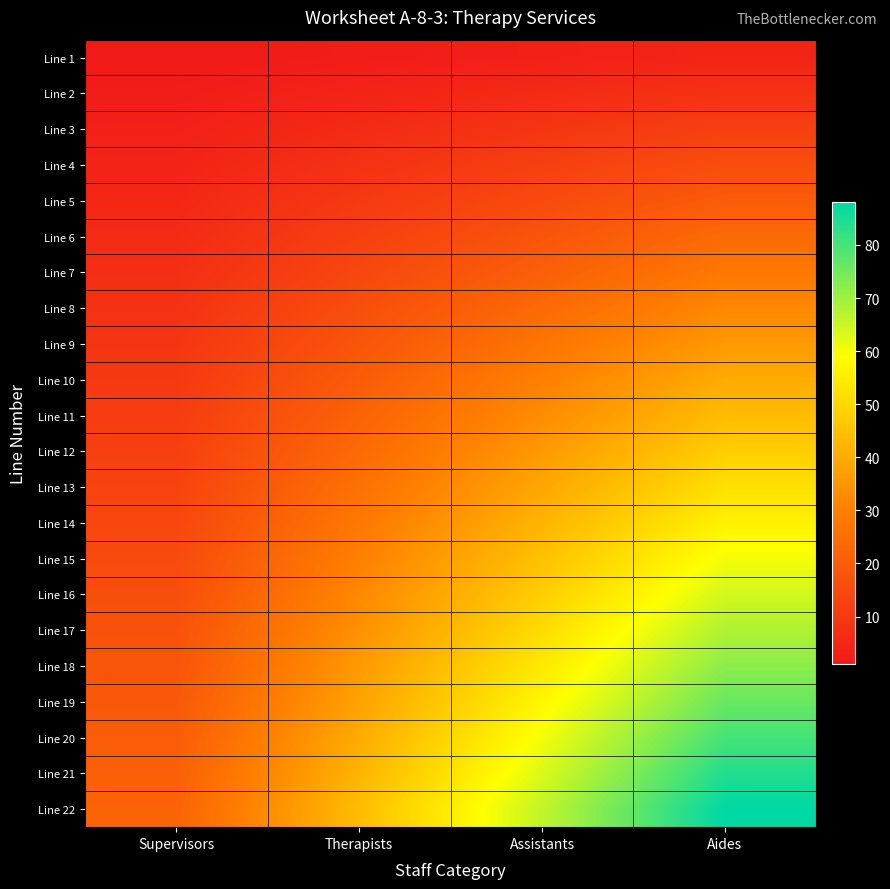

How many distinct data groups are displayed?

22